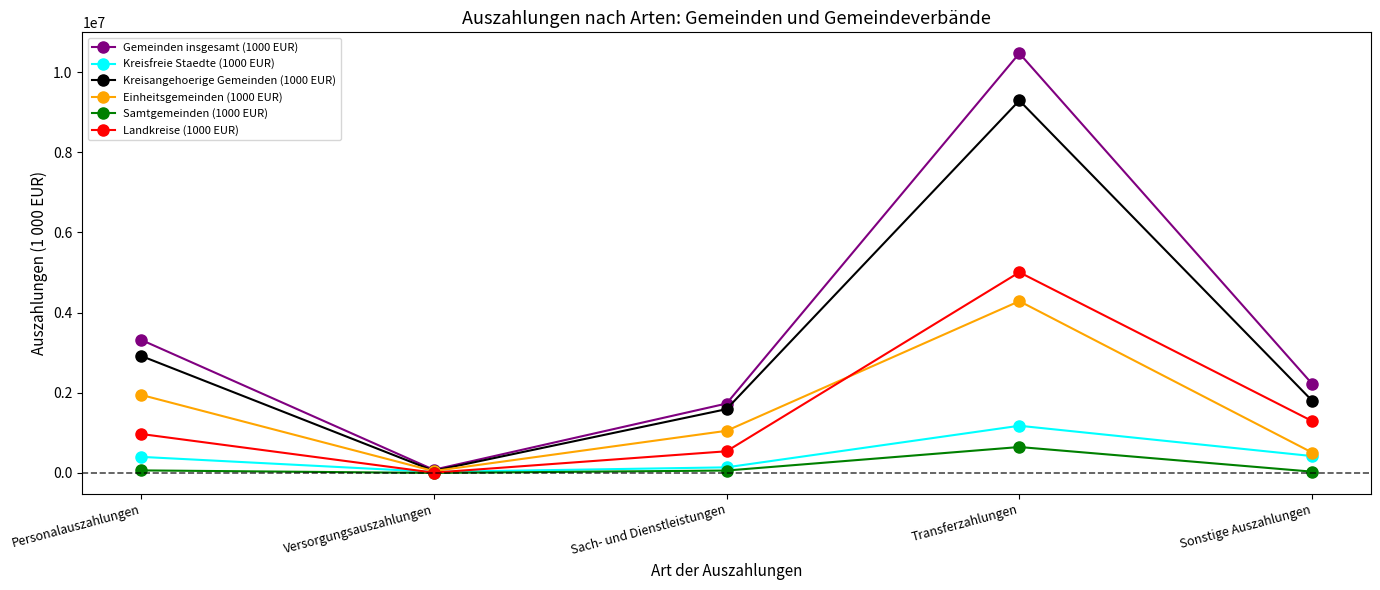

Between Sach- und Dienstleistungen and Transferzahlungen, which series saw the biggest shift?

Gemeinden insgesamt (1000 EUR)